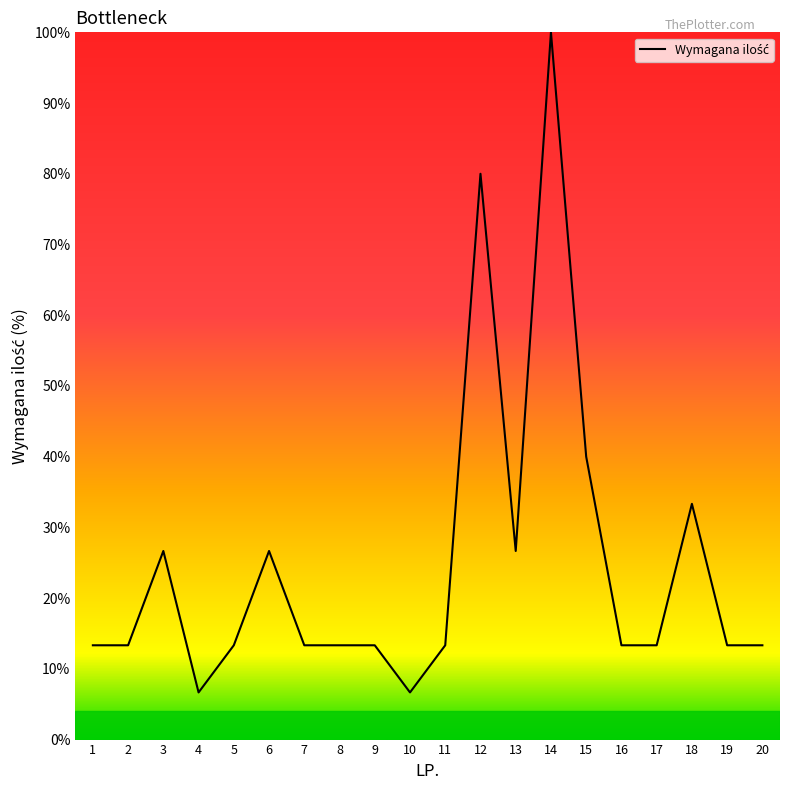

Reading left to right, transcribe all the data shown in this chart.

1=13.3	2=13.3	3=26.7	4=6.7	5=13.3	6=26.7	7=13.3	8=13.3	9=13.3	10=6.7	11=13.3	12=80.0	13=26.7	14=100.0	15=40.0	16=13.3	17=13.3	18=33.3	19=13.3	20=13.3